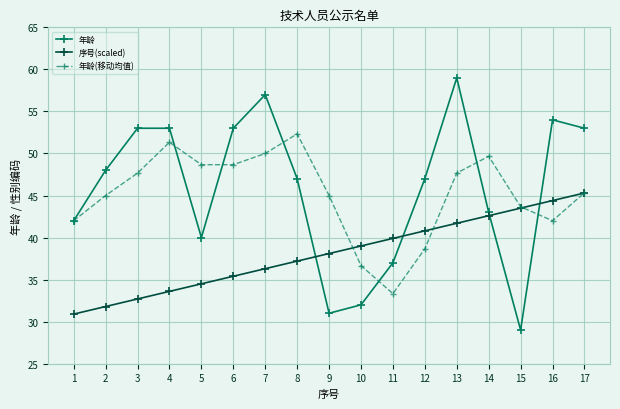

What is the difference between the highest and lowest values at 9?

14.0